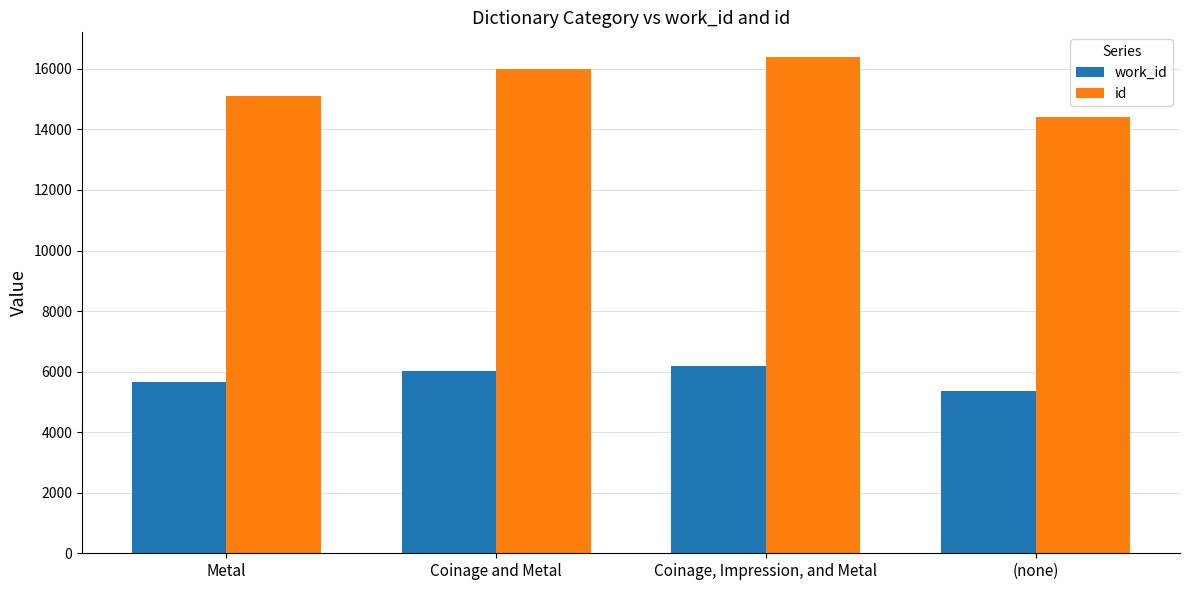

Which series changed the most between Coinage and Metal and Coinage, Impression, and Metal?

id